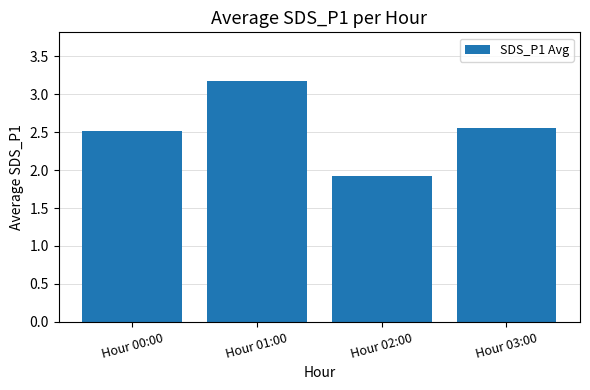

Where does the data first go above 2?

Hour 00:00